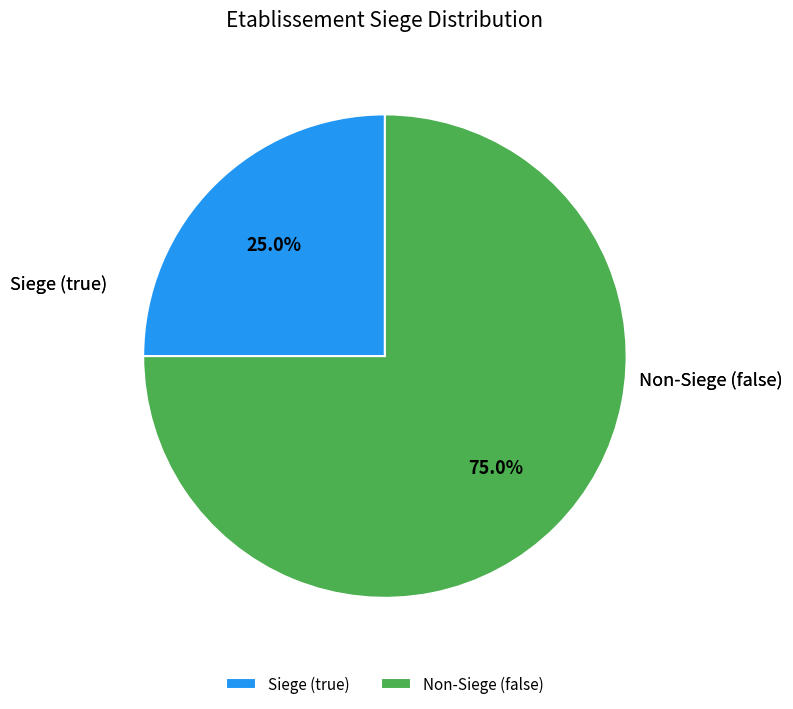

What is the majority slice?

Non-Siege (false)